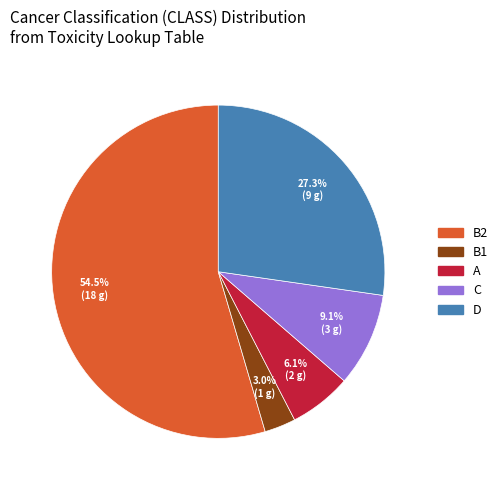

Which has a higher value, B1 or A?

A